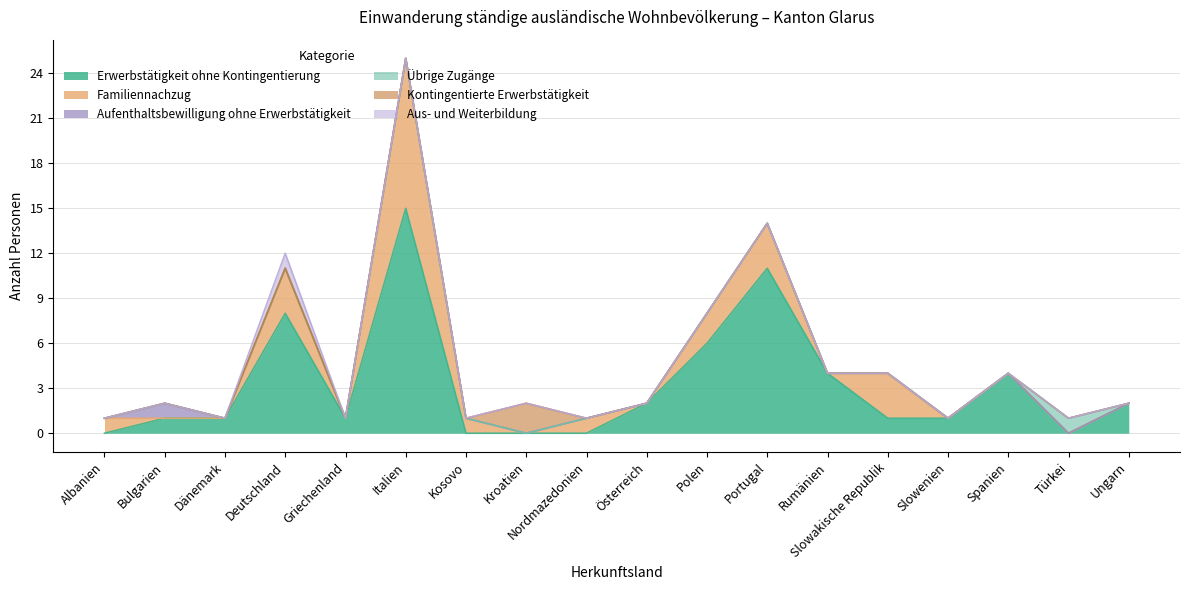

At which category does Familiennachzug reach its first local peak?

Deutschland